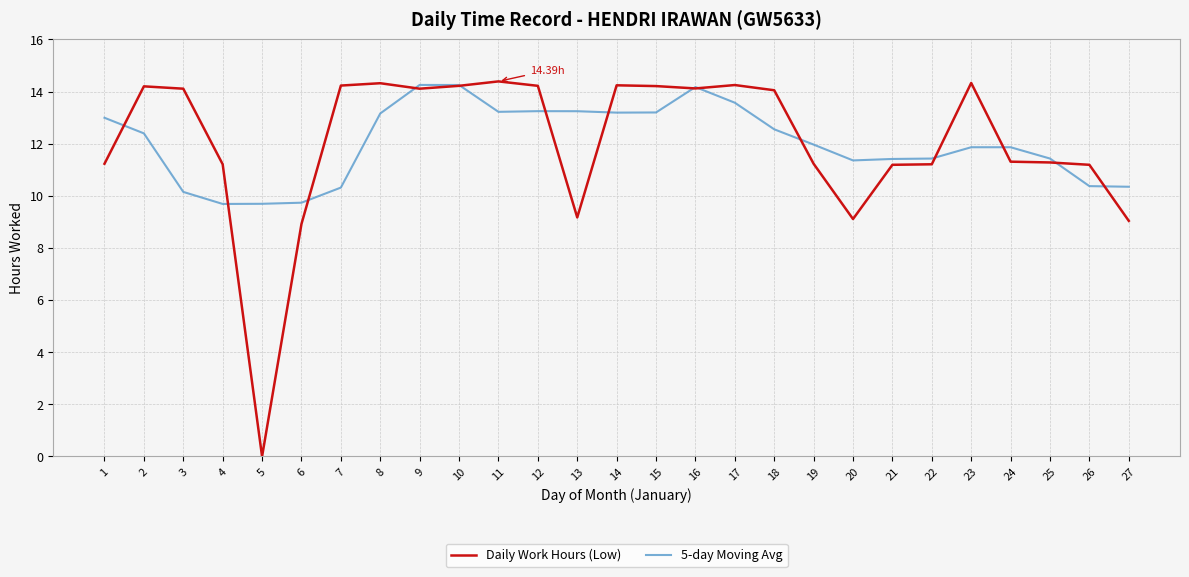

What is the lowest value of the 5-day Moving Avg series?

9.7